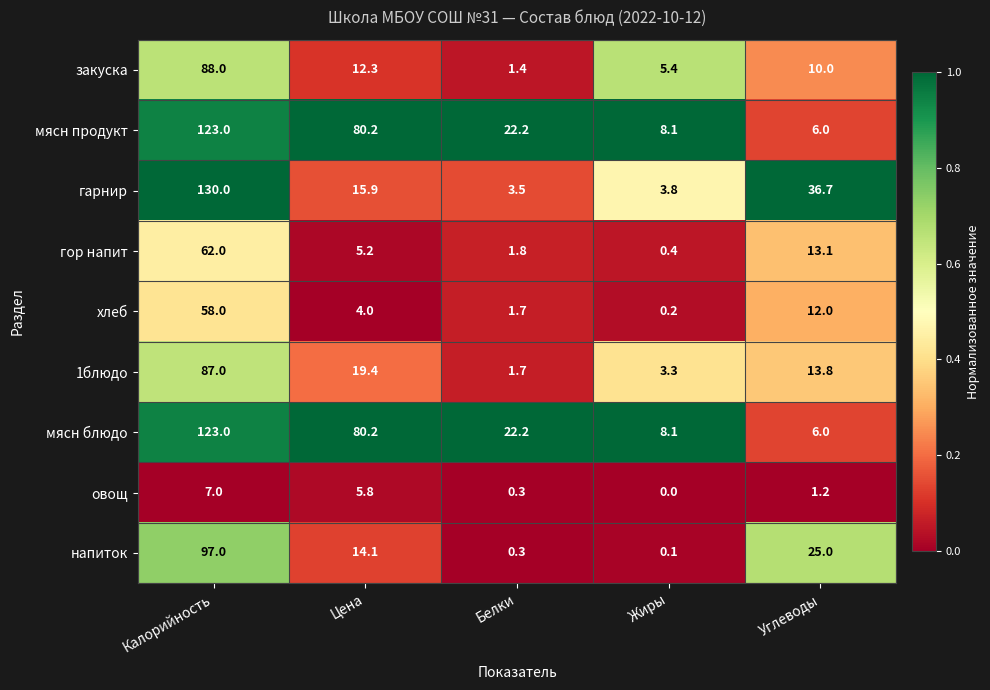

Which category has the lowest value in the овощ series?

Жиры